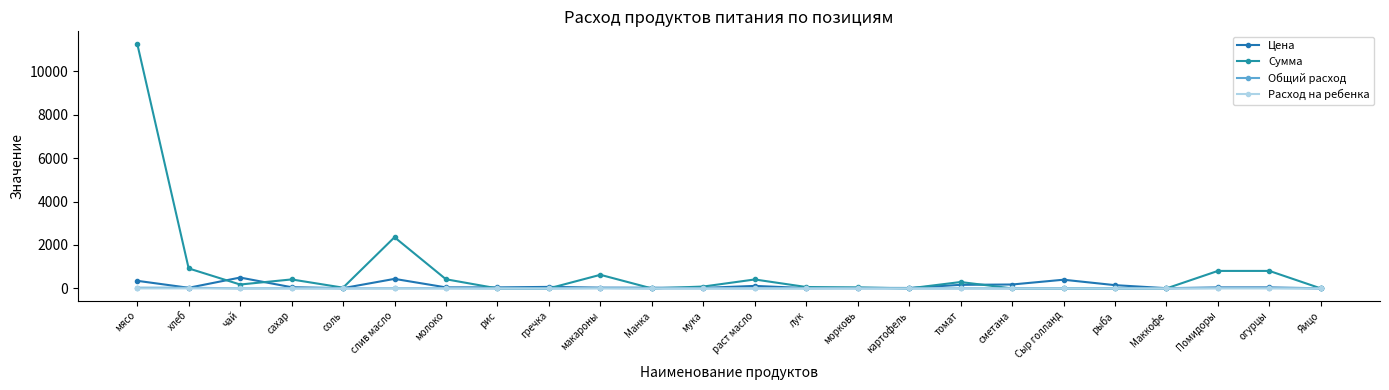

What are all the series names shown in the legend?

Цена, Сумма, Общий расход, Расход на ребенка